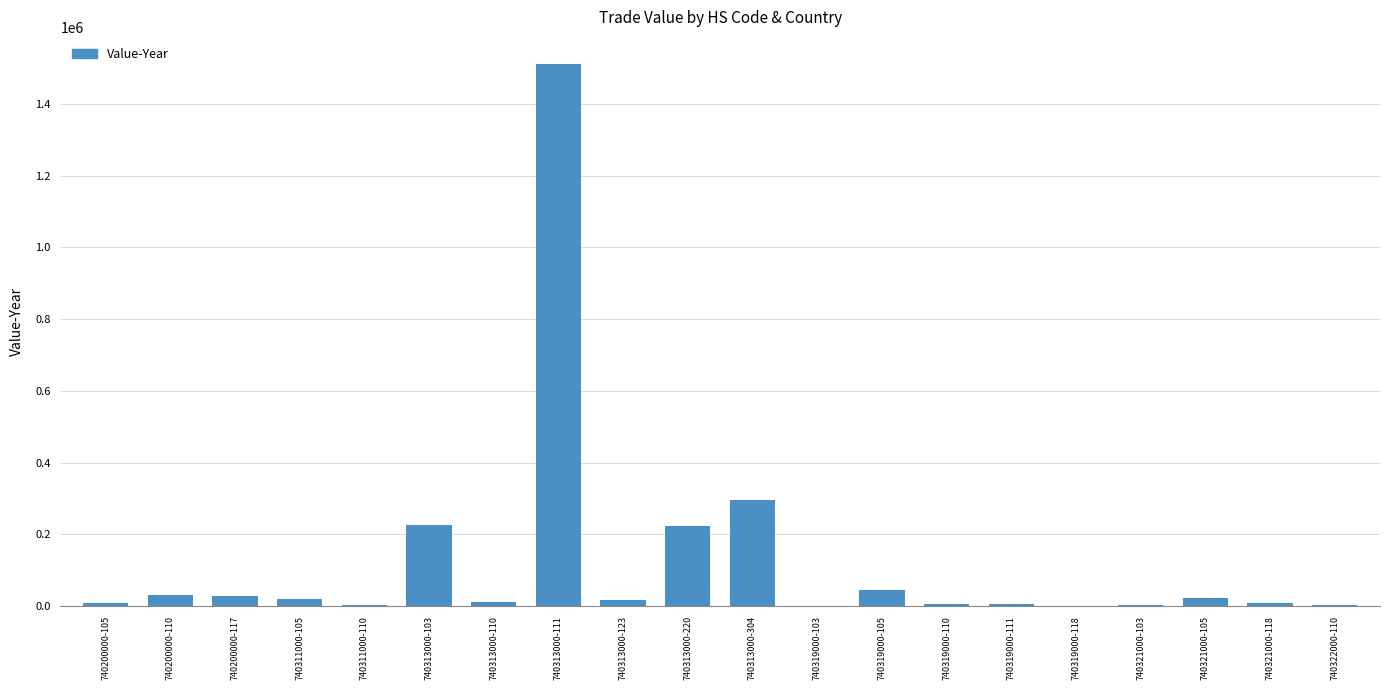

Where is the data nearest to the value 756027?

740313000-304